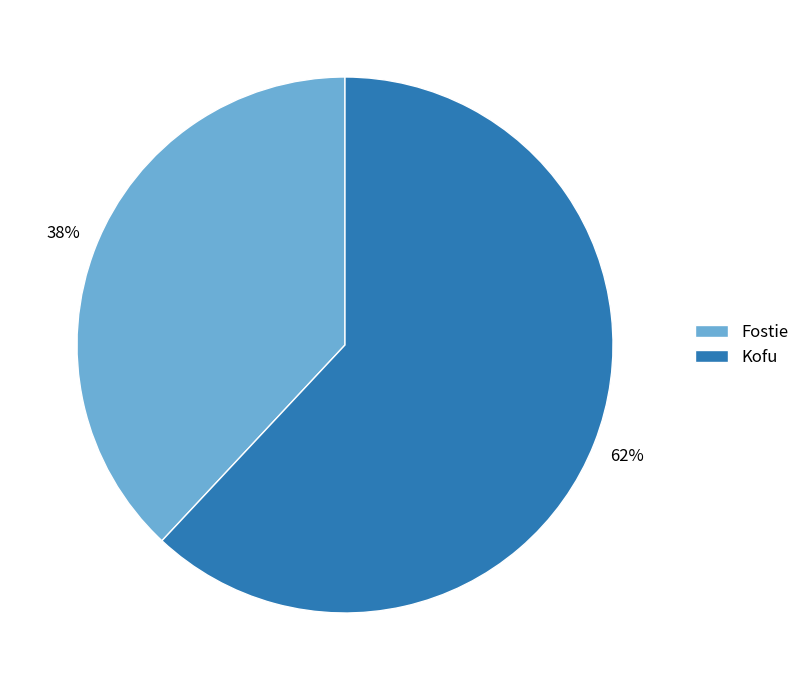

True or false: Kofu accounts for 76% of the total.

False